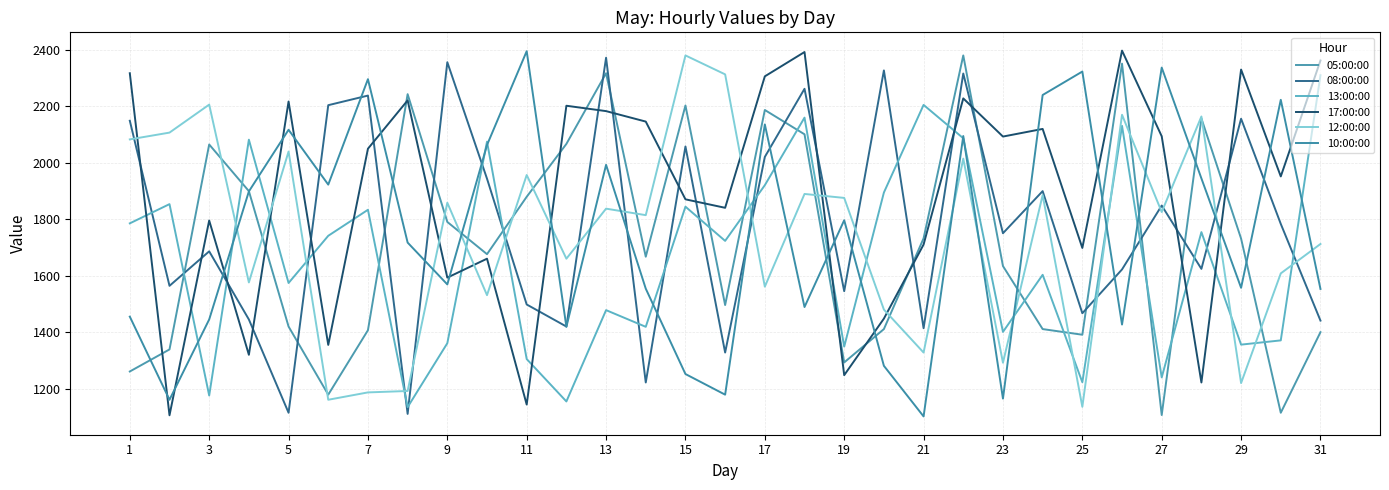

How many interior local peaks does the 12:00:00 series have?

11